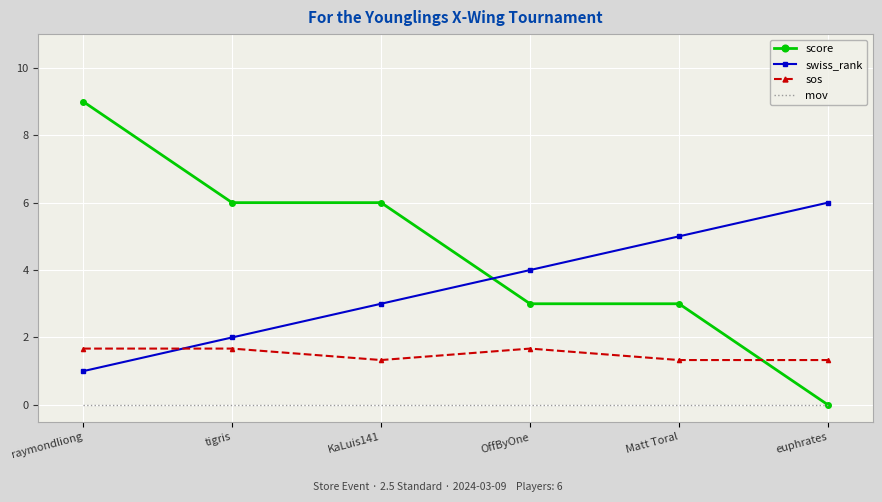

What is the difference between the maximum and minimum values in the swiss_rank series?

5.0